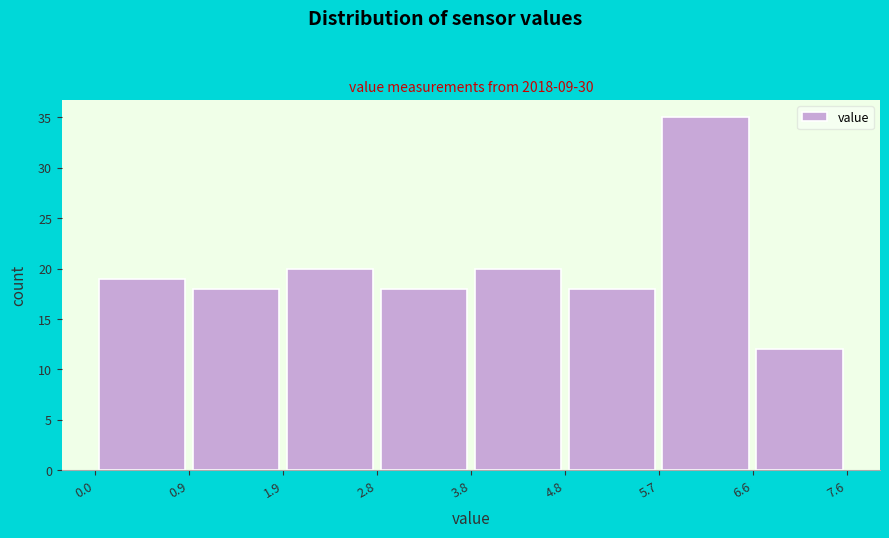

Which range on the x-axis has the tallest bar?

5.7 to 6.6